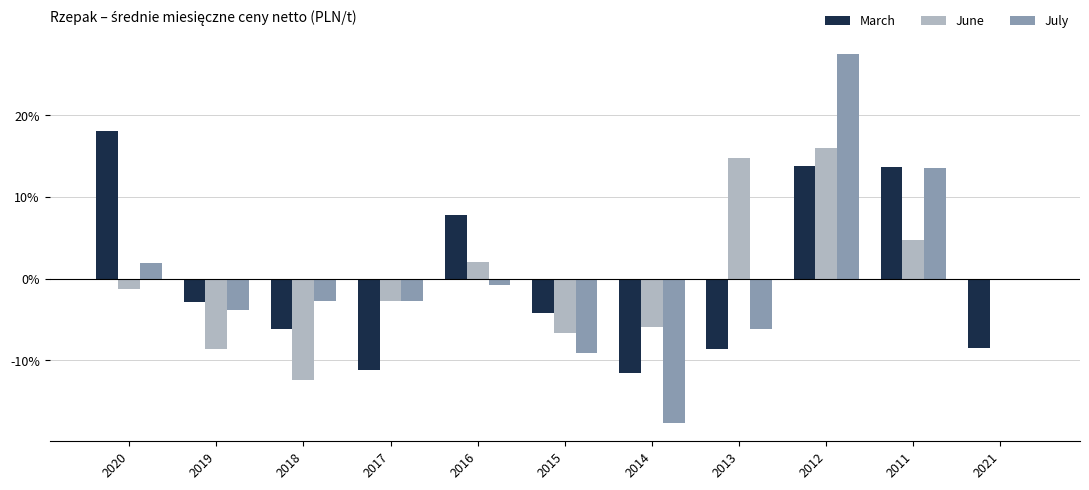

How many values in March are above zero?

4